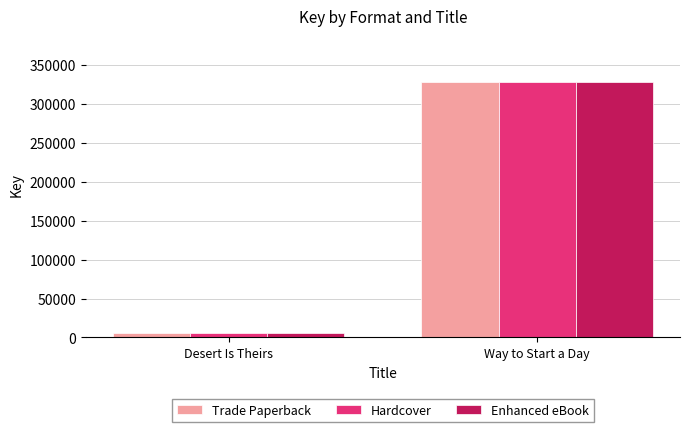

What is the value of the Hardcover bar at the 2nd from the left?

328715